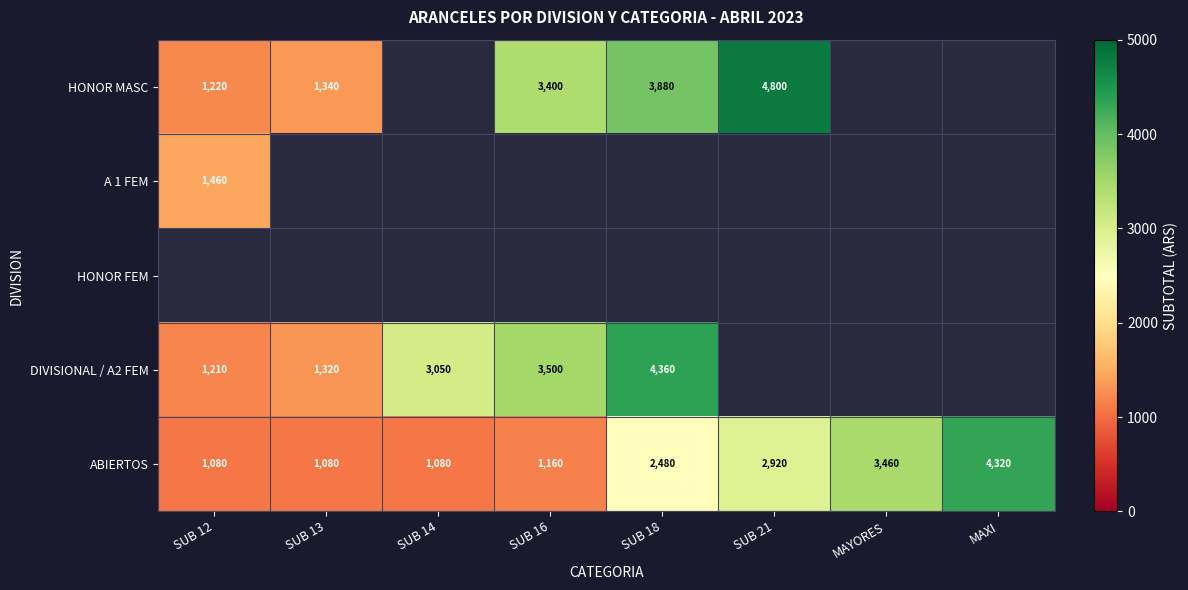

What is the highest value of the ABIERTOS series?

4320